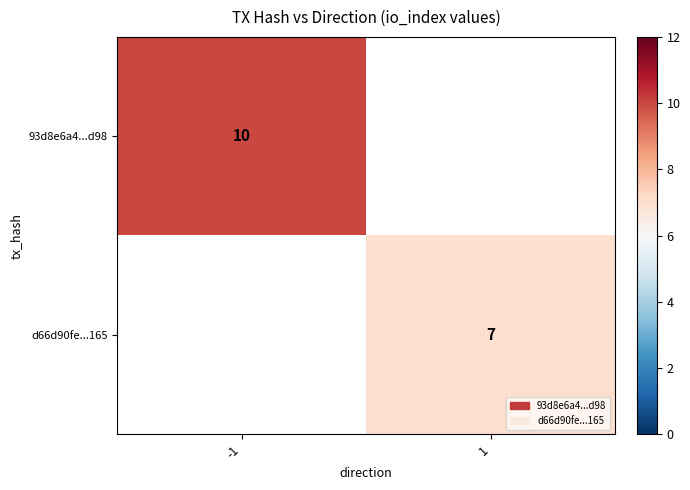

The value of d66d90fe...165 at 1 is 3. True or false?

False